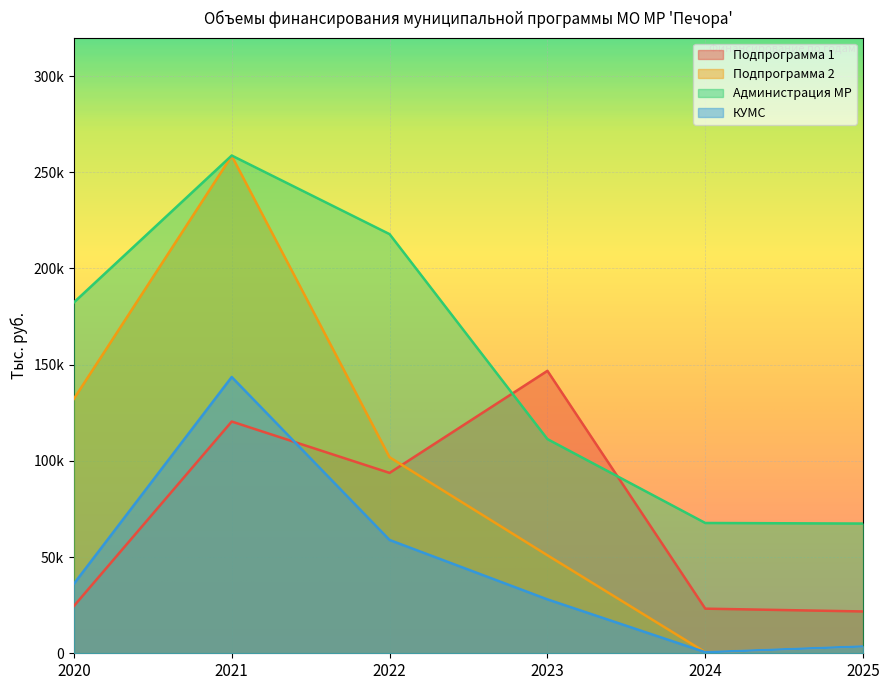

What is the average value of the КУМС series?

45121.5